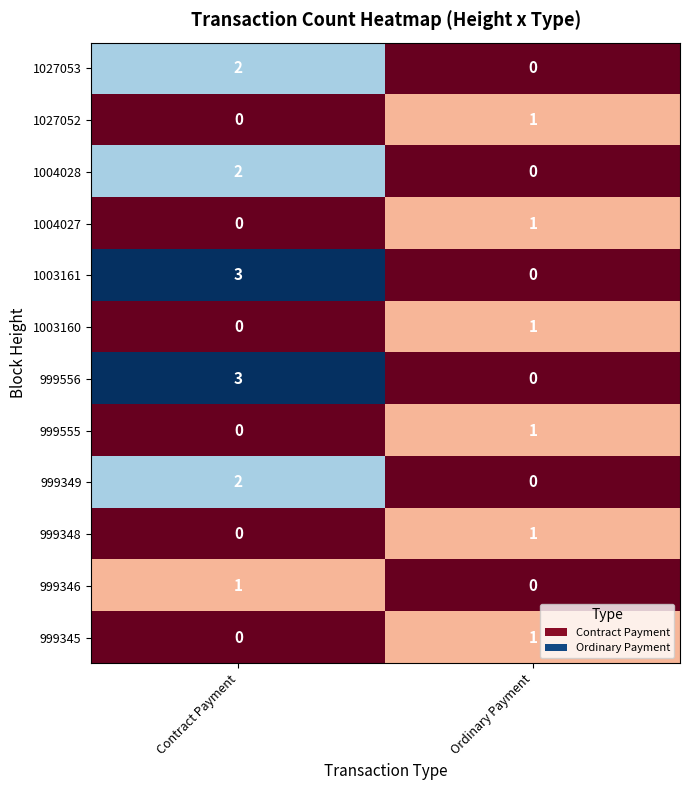

True or false: 999348 has a value of 0 at Contract Payment.

True